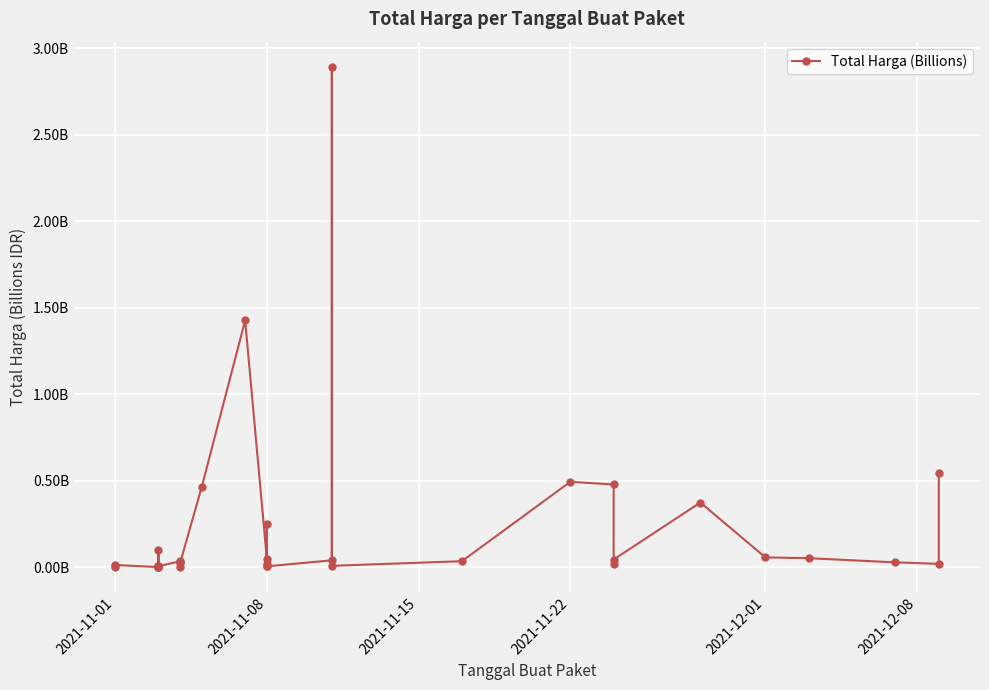

The chart shows a value of 0.0 at 8. True or false?

False